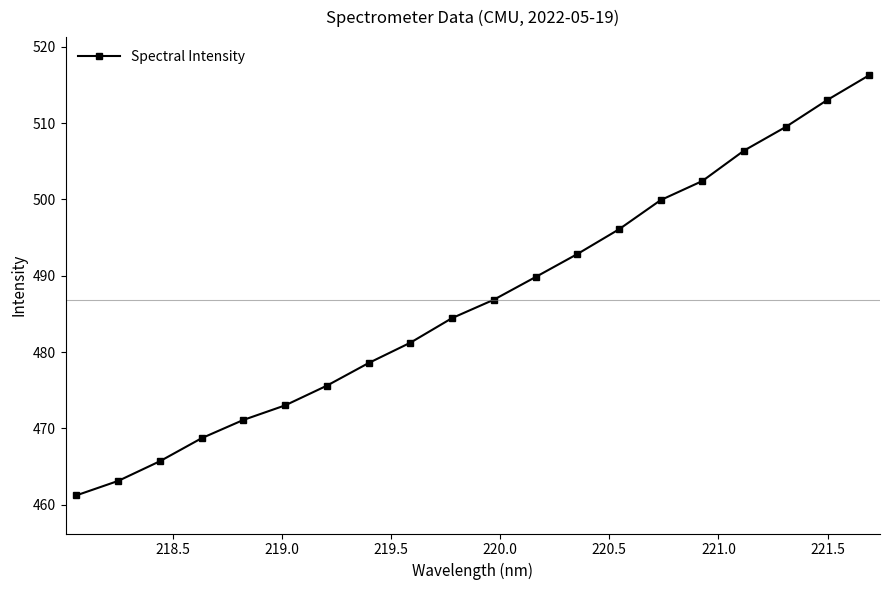

What is the average value?

486.8